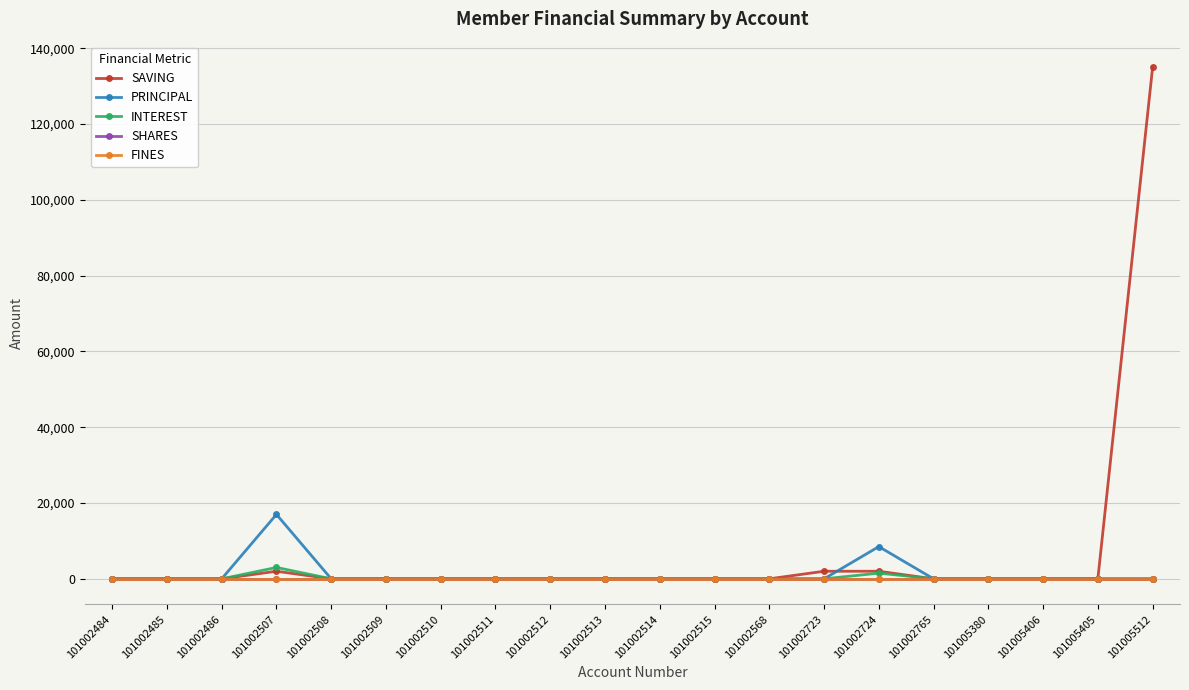

Is it true that SAVING equals 236109 at 101005512?

False